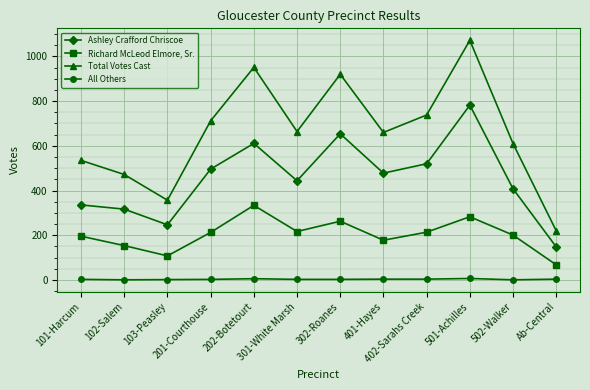

What position from the left is 103-Peasley?

3